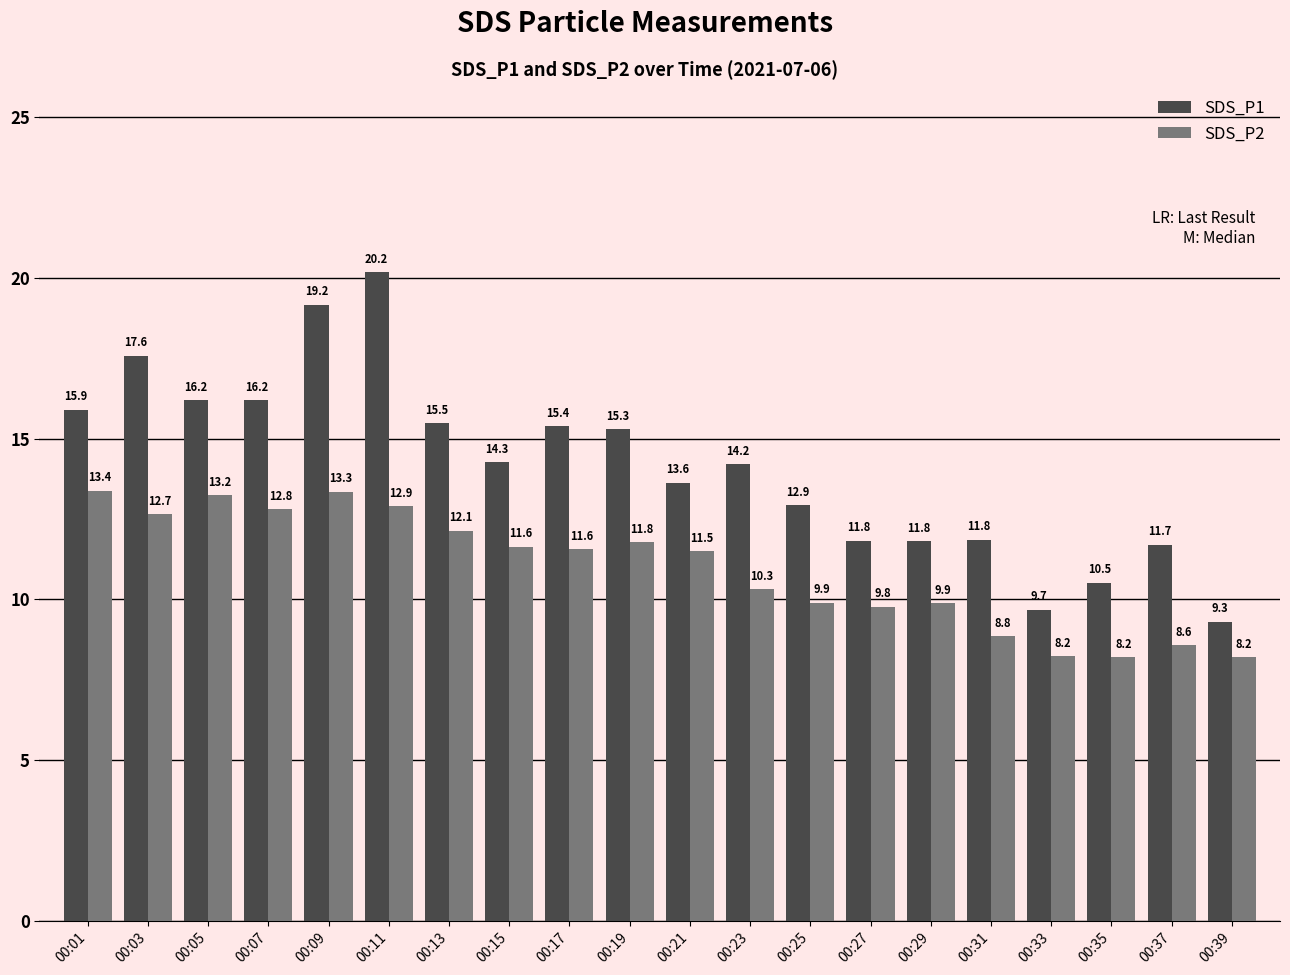

How many groups of bars are there?

20